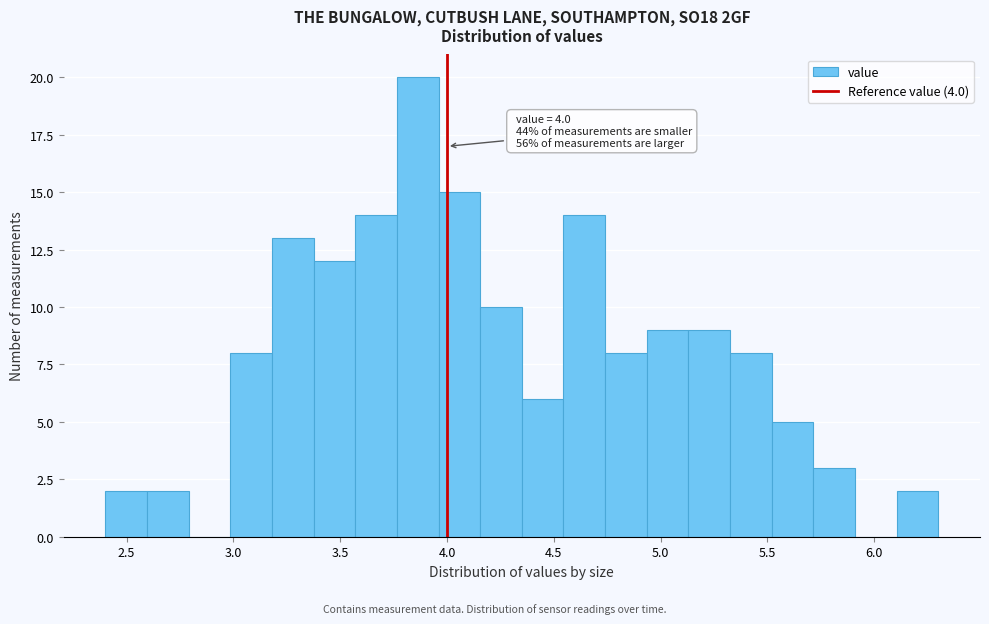

Read against the x-axis, roughly where is the centre of the tallest bar?

3.85